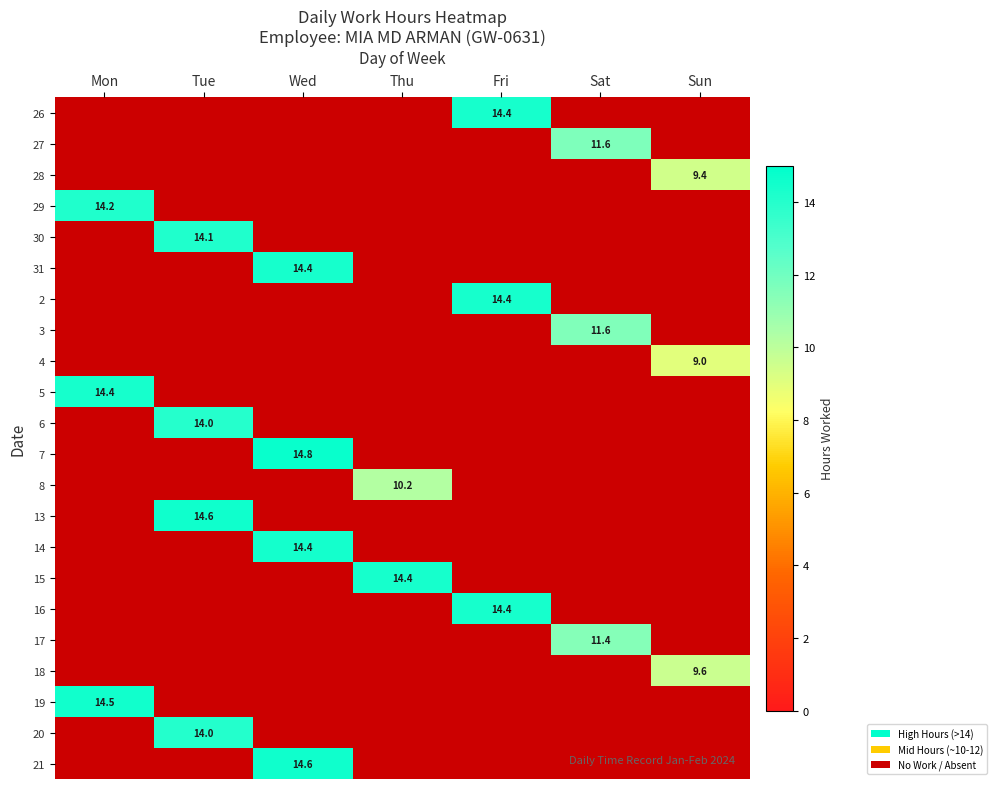

At which category does the chart reach its peak across all series?

Wed